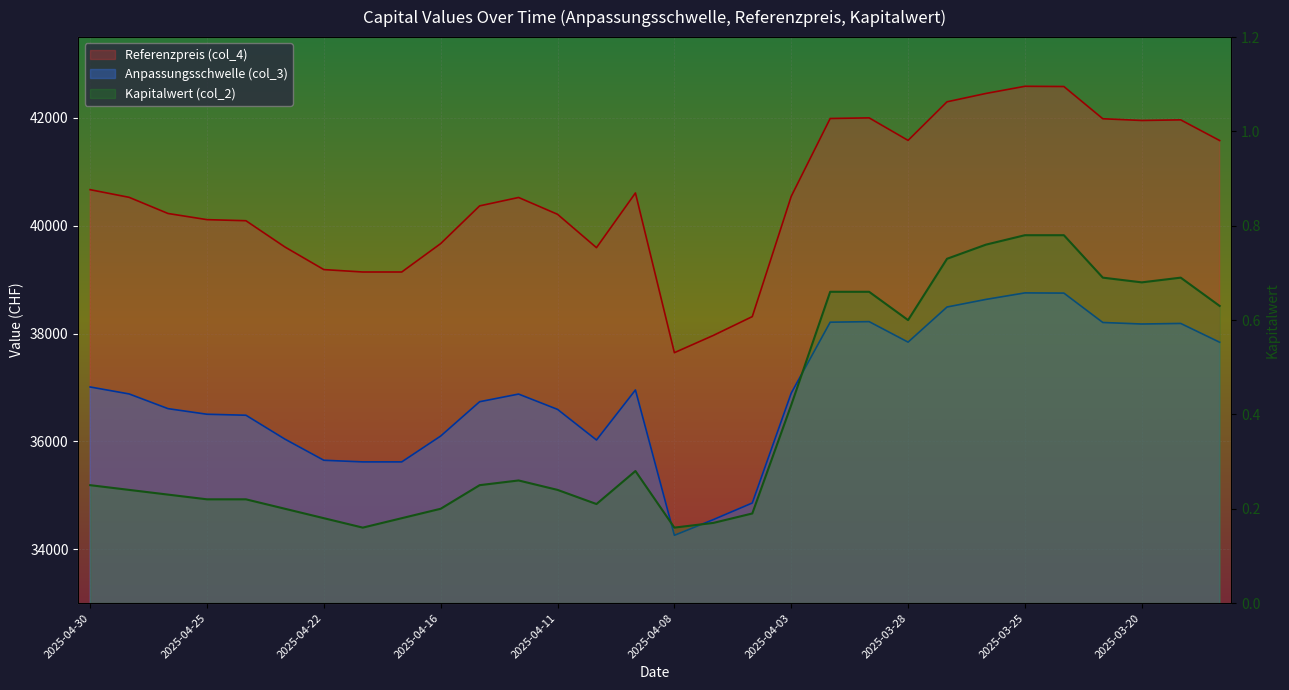

At which category does Anpassungsschwelle (col_3) reach its first local peak?

2025-04-14